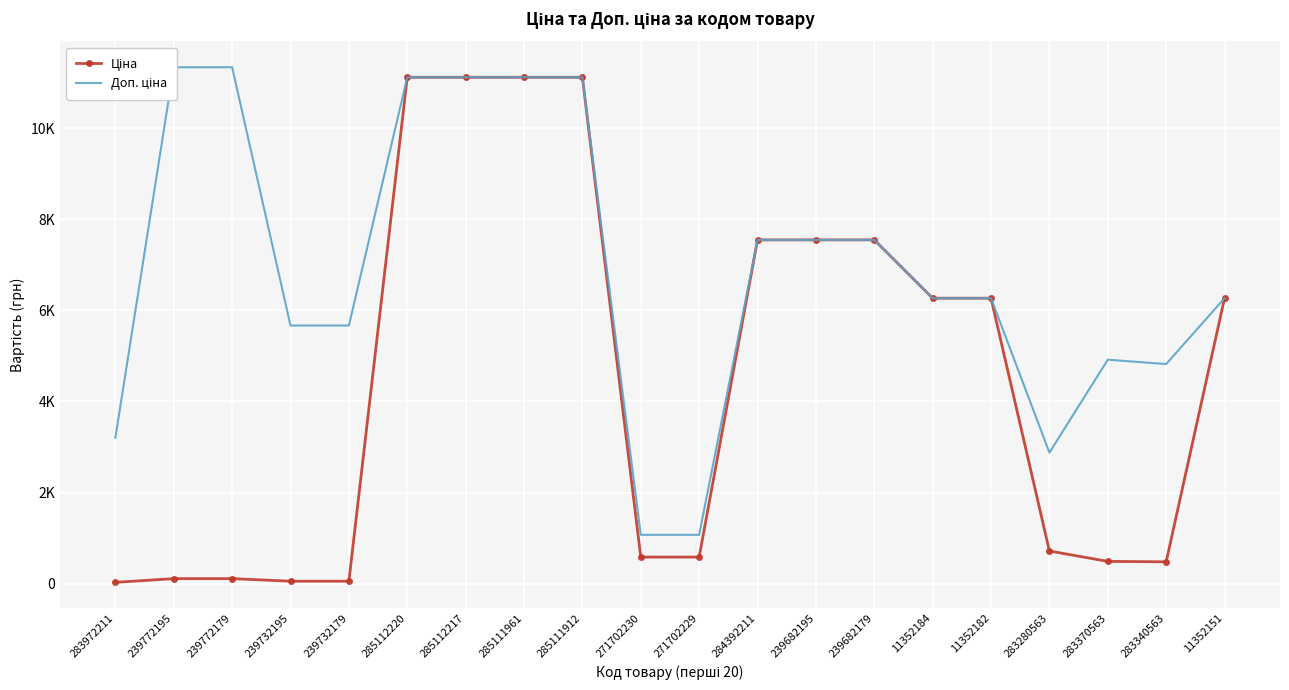

Reading left to right, list all the values displayed in this chart.

Ціна: 32.0	113.3	113.3	56.7	56.7	11113.6	11113.6	11113.6	11113.6	586.0	586.0	7545.9	7545.9	7545.9	6266.7	6266.7	719.6	491.7	482.1	6266.7
Доп. ціна: 3205.0	11334.0	11334.0	5667.0	5667.0	11113.6	11113.6	11113.6	11113.6	1074.5	1074.5	7545.9	7545.9	7545.9	6266.7	6266.7	2878.5	4917.4	4821.4	6266.7